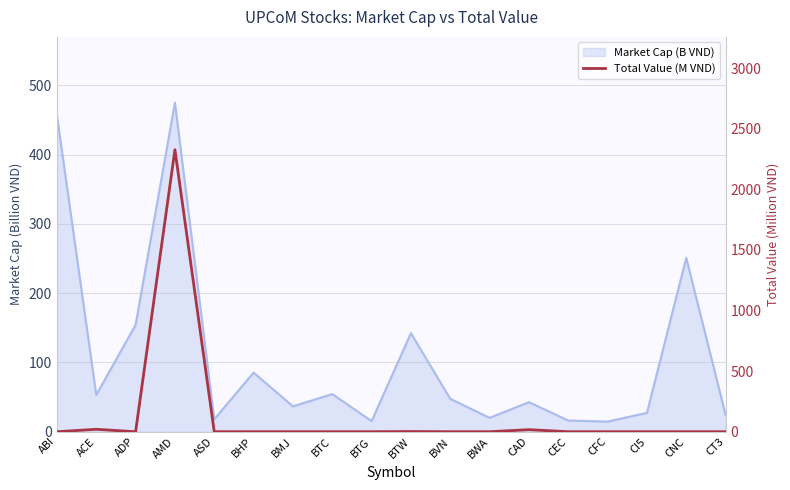

Between ADP and ASD, which is larger?

ADP